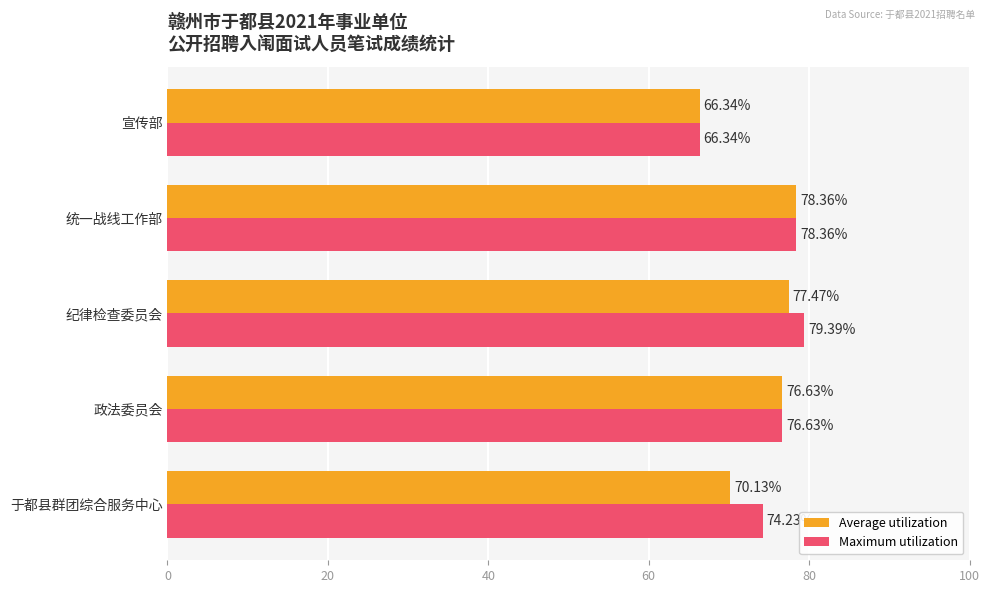

Which series has the widest spread of values?

Maximum utilization